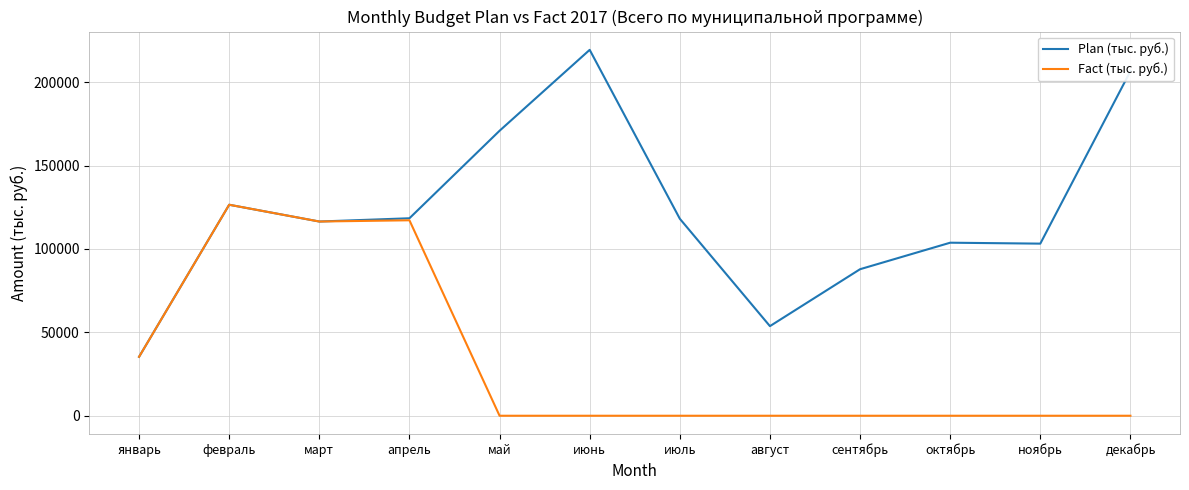

At which category is the sum across all series the highest?

февраль